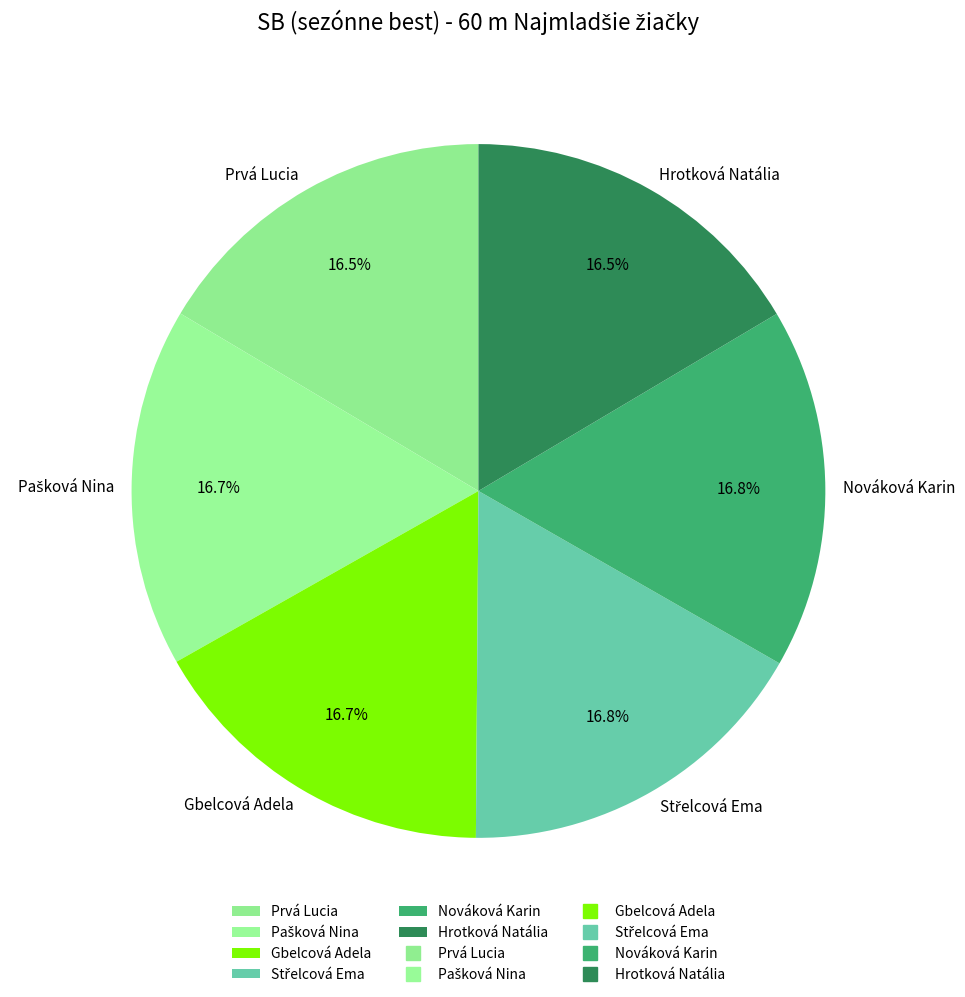

Count the number of slices in the pie.

6